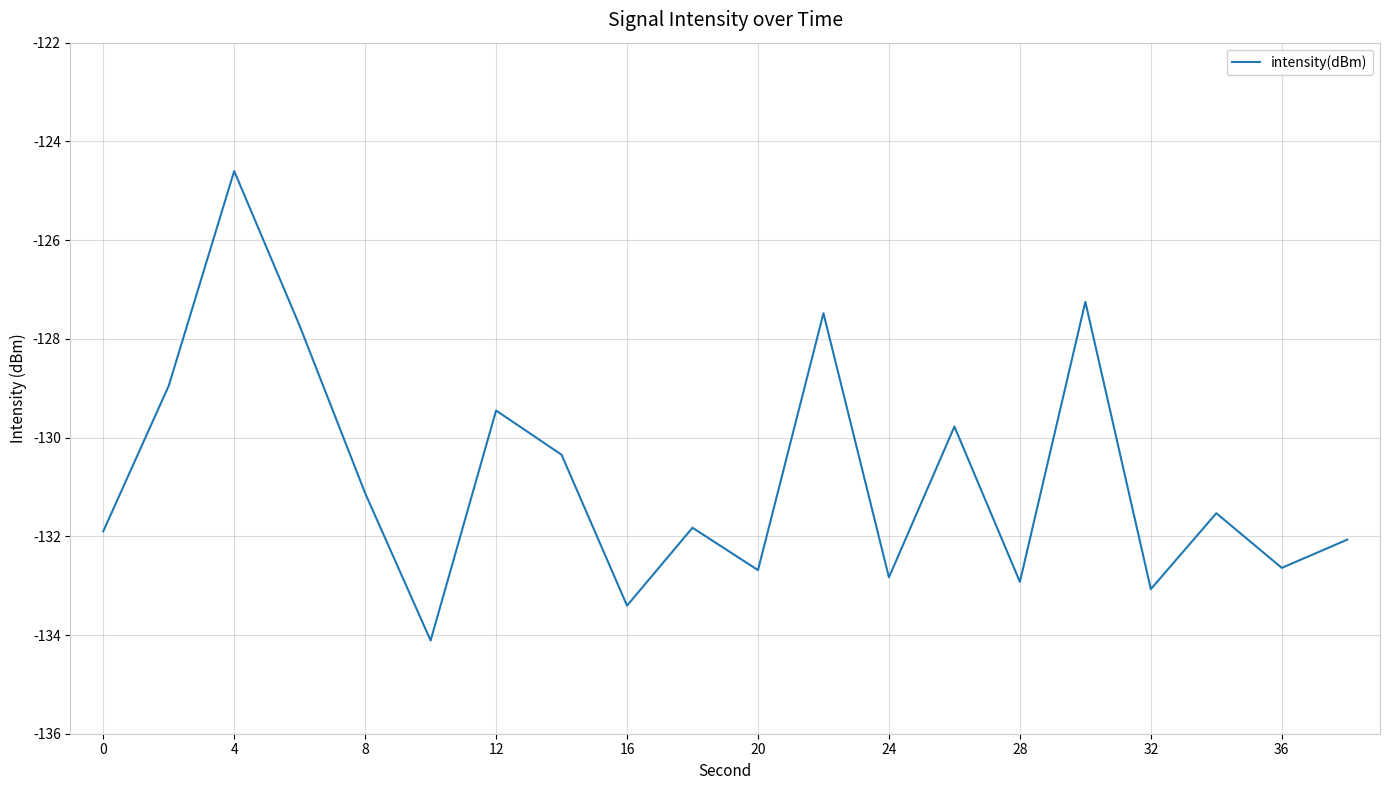

What is the maximum value shown in the chart?

-124.6